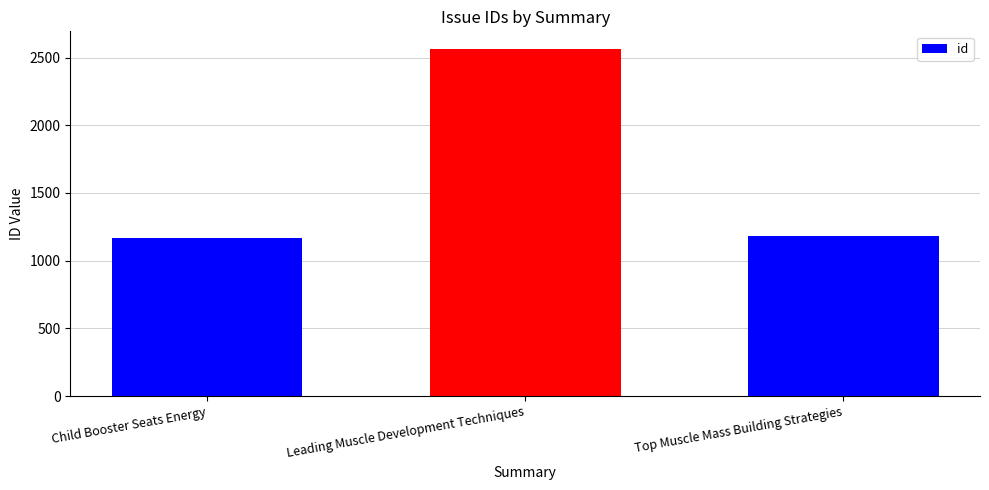

Are the bars grouped side by side (vs. stacked)?

No